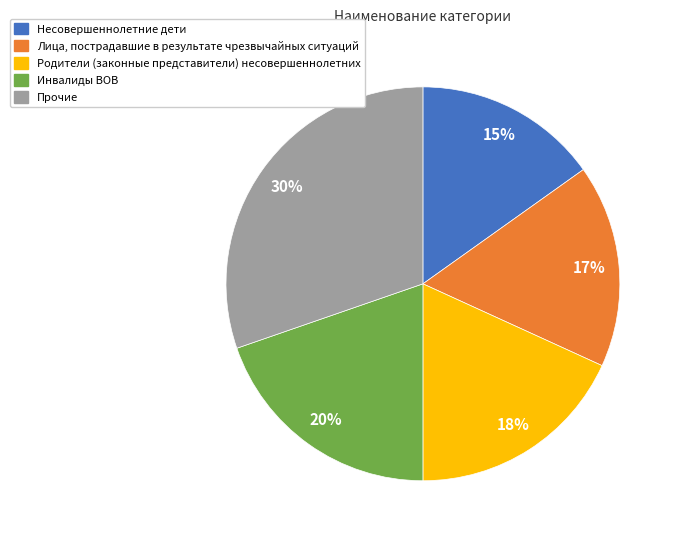

Is it true that Инвалиды ВОВ is 7% of the pie?

False